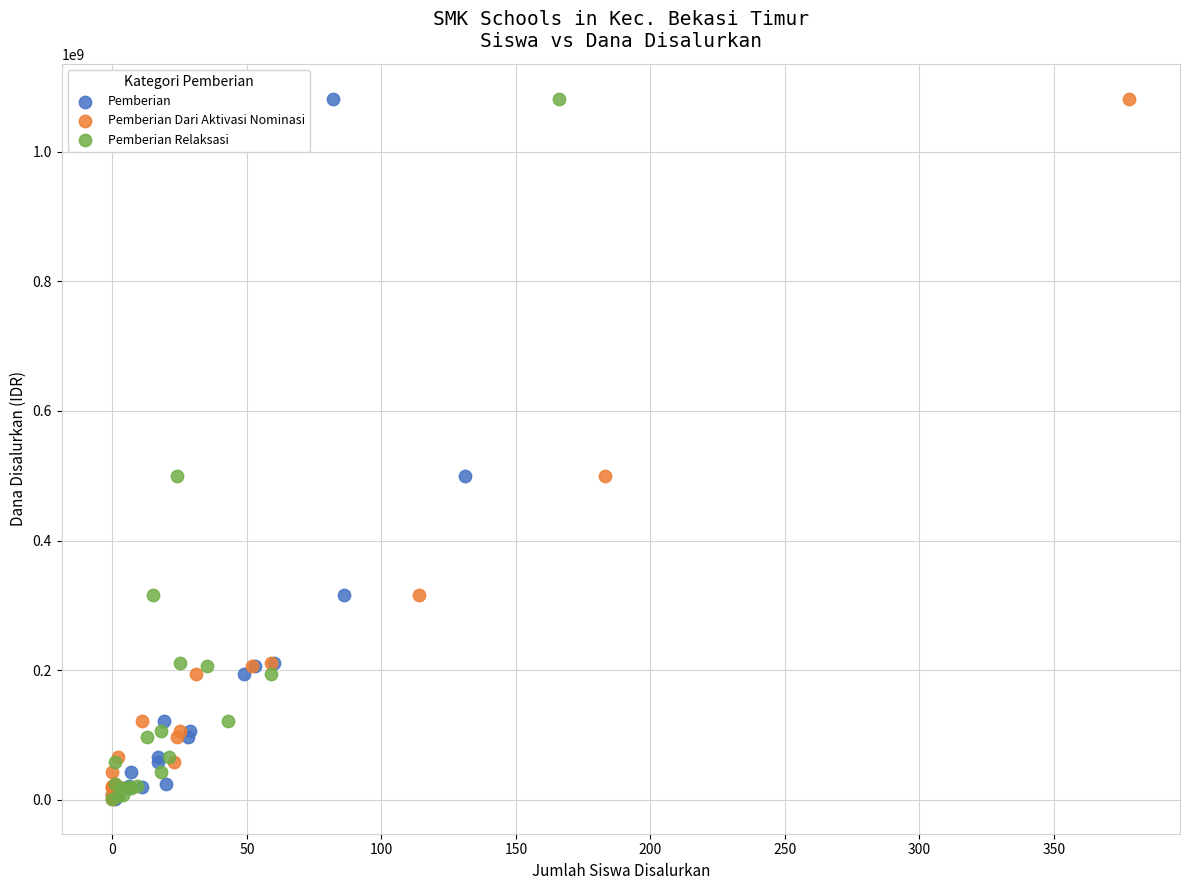

What are all the series names shown in the legend?

Pemberian, Pemberian Dari Aktivasi Nominasi, Pemberian Relaksasi